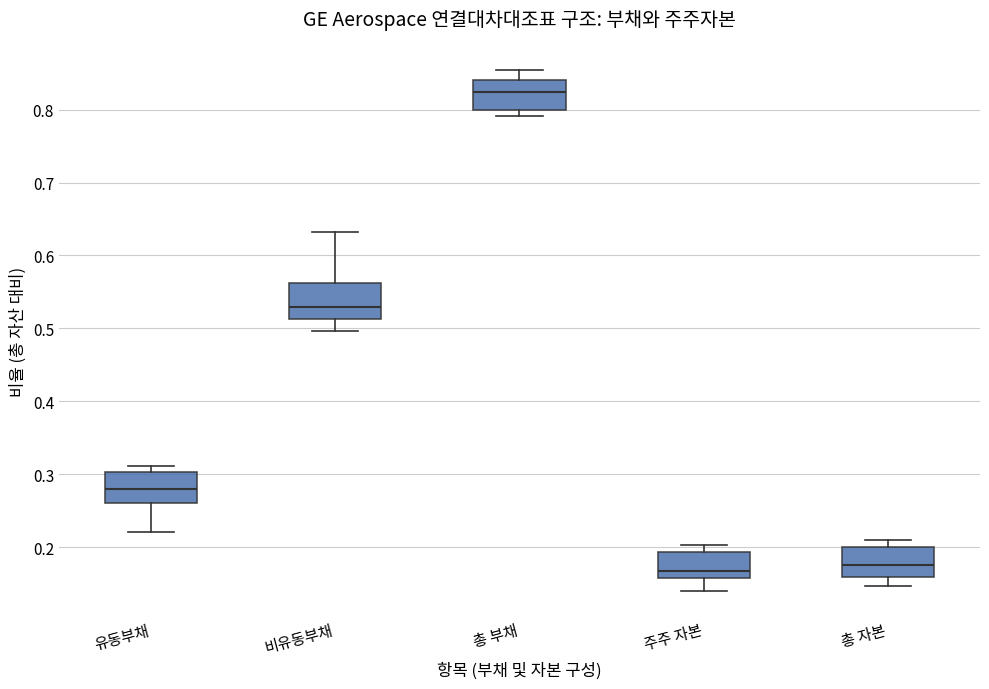

Where does the lower whisker of the box for 비유동부채 end on the y-axis? The values are not printed on the chart, so give them approximately, as read against the axis.

0.50